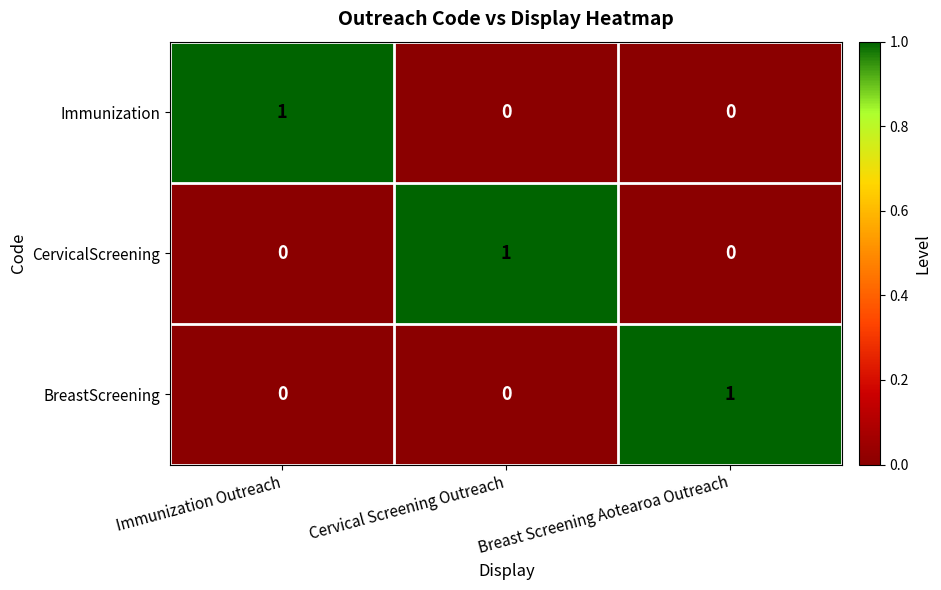

True or false: BreastScreening has a value of 0 at Immunization Outreach.

True